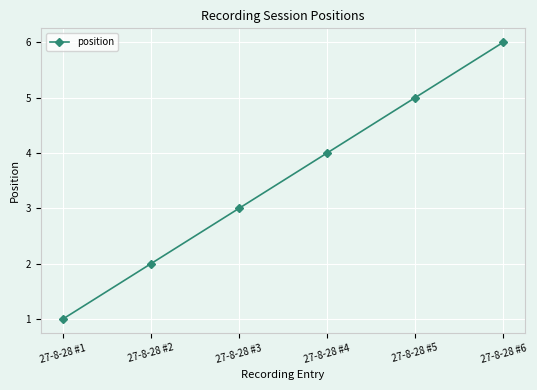

Rank the categories by value from highest to lowest.

27-8-28 #6, 27-8-28 #5, 27-8-28 #4, 27-8-28 #3, 27-8-28 #2, 27-8-28 #1